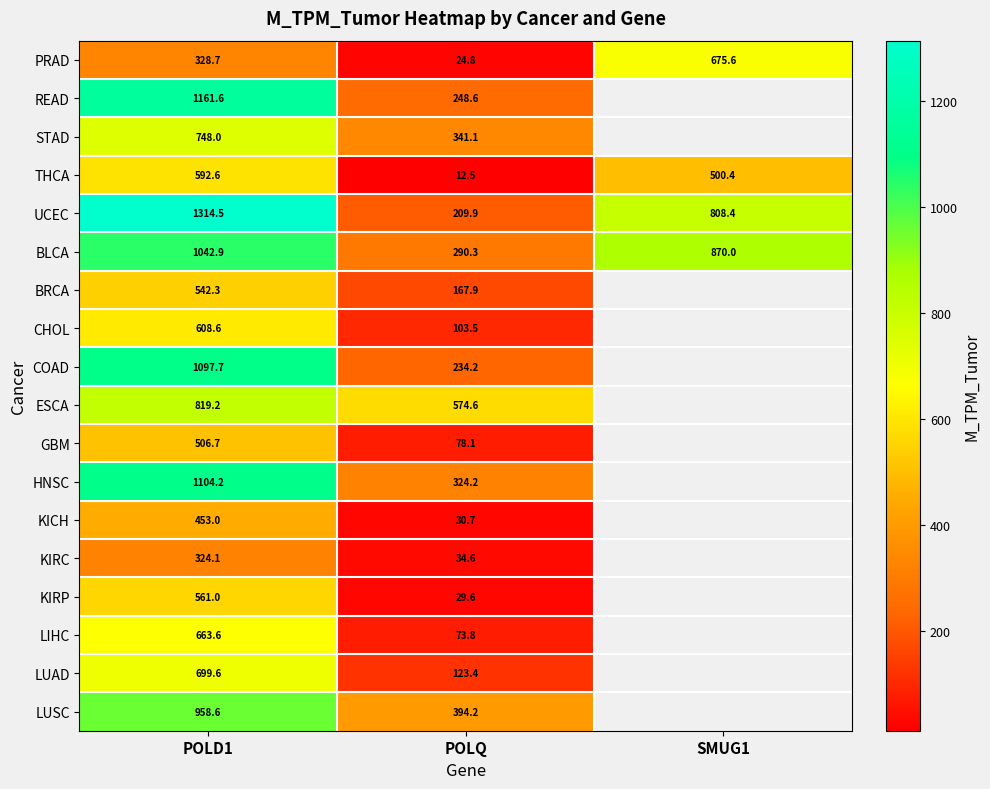

True or false: PRAD has a value of 675.6 at SMUG1.

True